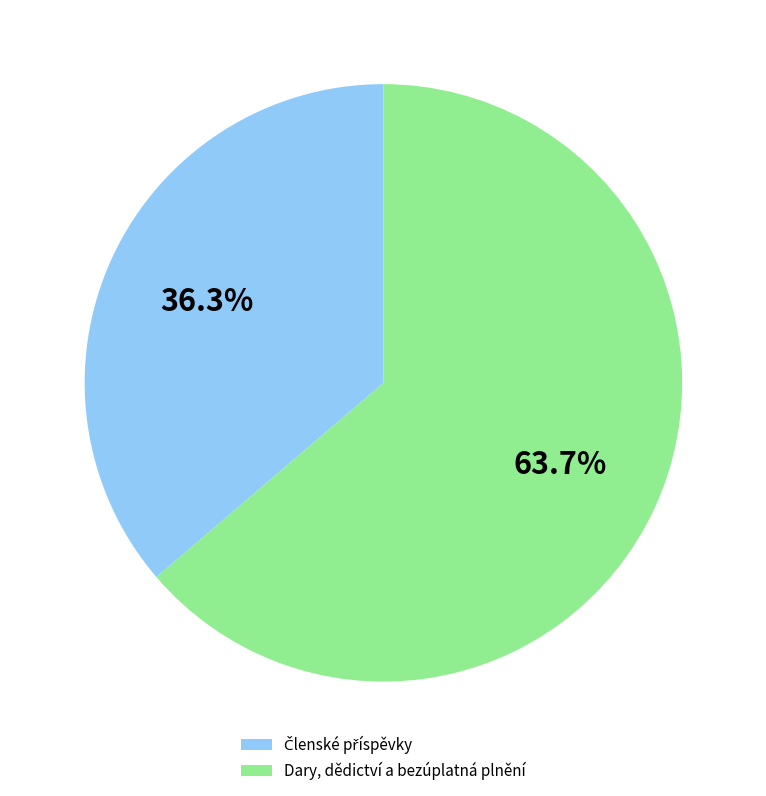

Which category has the biggest portion of the pie?

Dary, dědictví a bezúplatná plnění